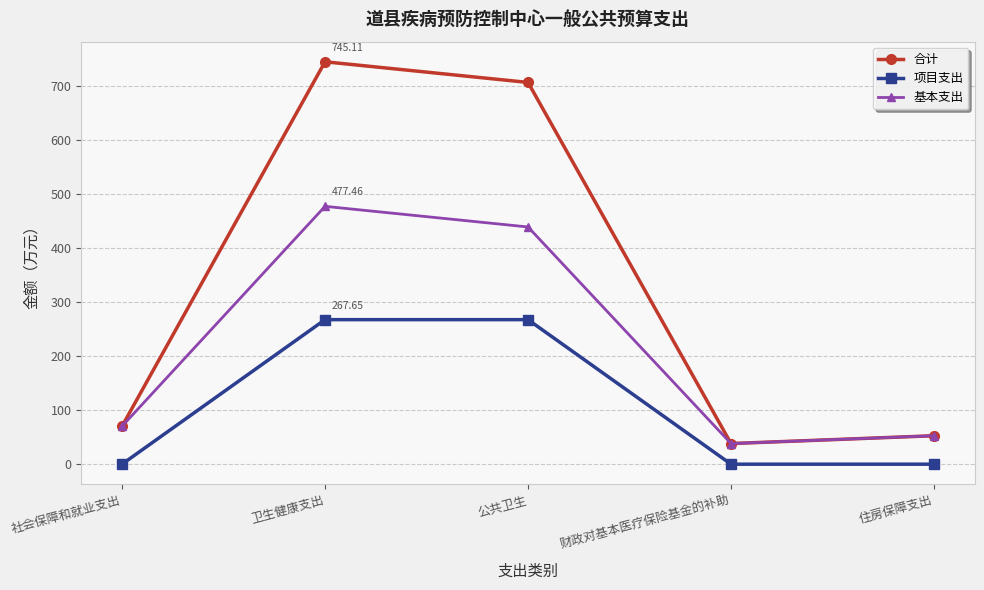

What is the label of the 5th point from the right?

社会保障和就业支出